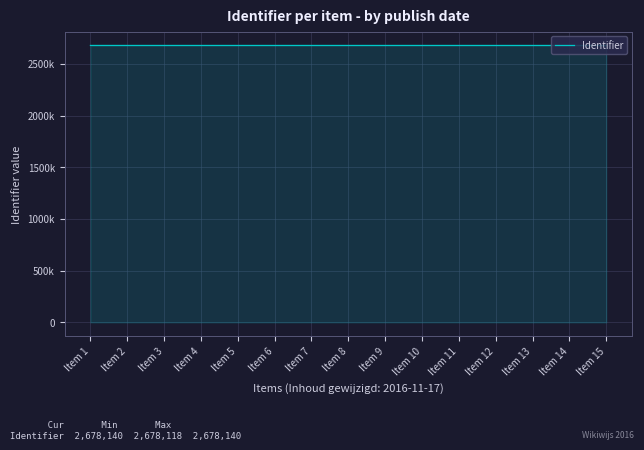

Does the chart have visible grid lines?

Yes